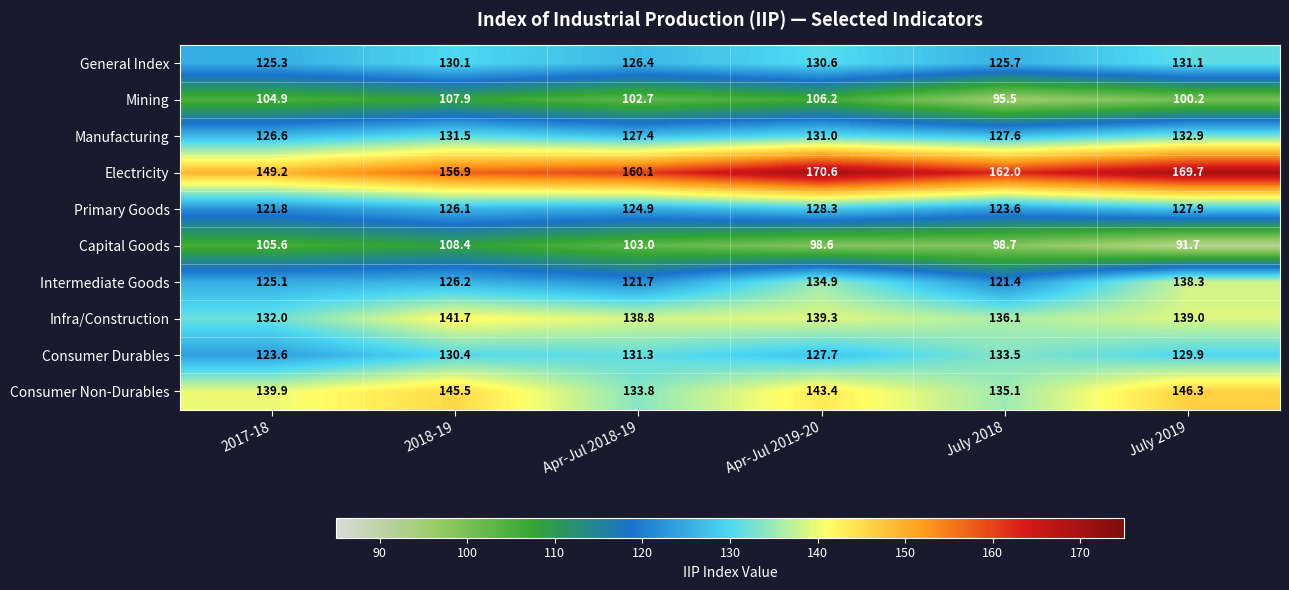

Between Apr-Jul 2019-20 and July 2019, which series saw the biggest shift?

Capital Goods